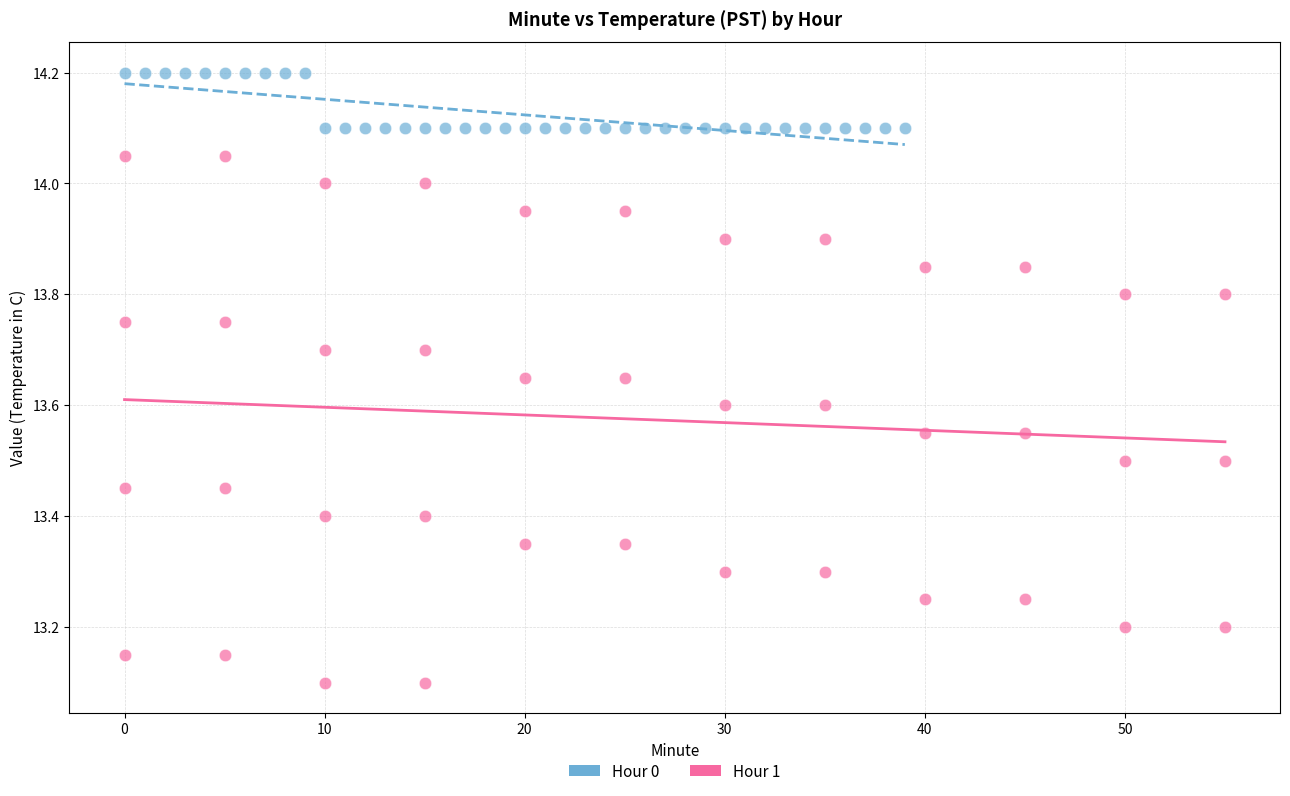

Which series has the widest spread of Y values?

Hour 1